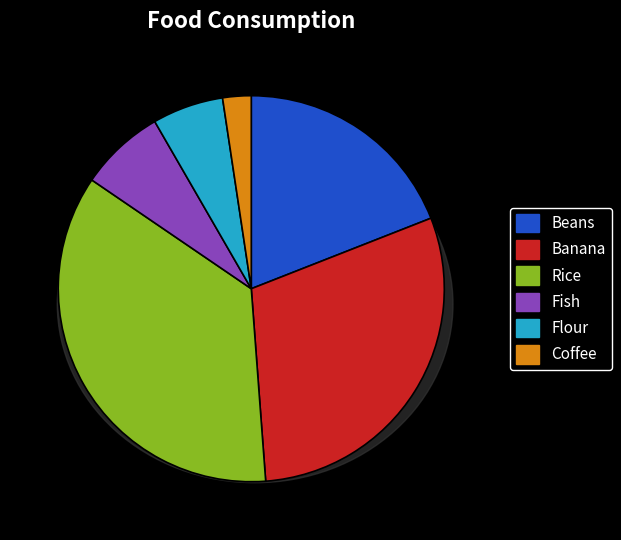

What is the smallest slice in the pie chart?

Coffee